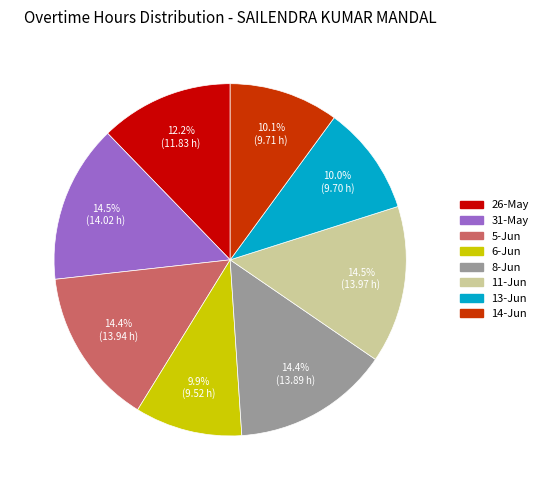

Approximately how many times larger is the value at 31-May compared to 26-May?

1.2